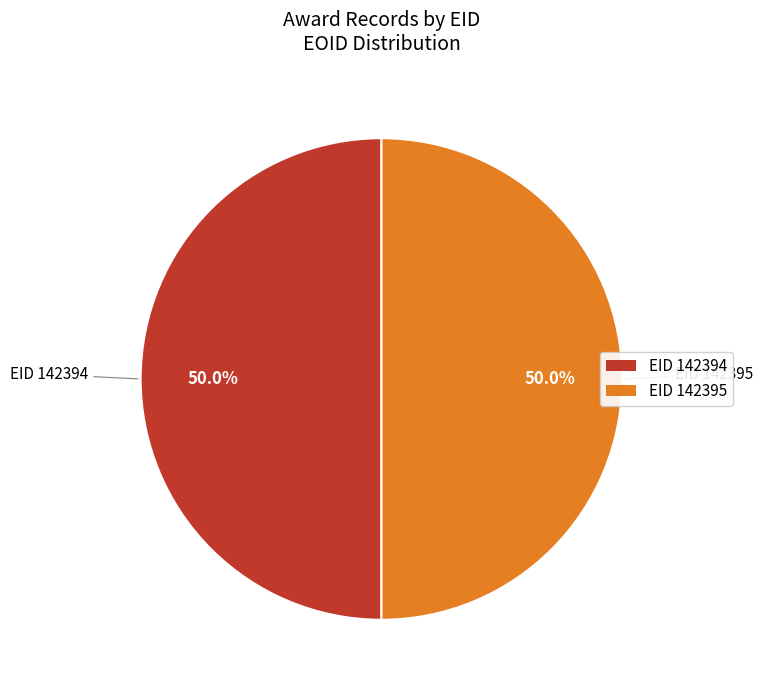

What is the ratio of the value at EID 142394 to the value at EID 142395?

1.0